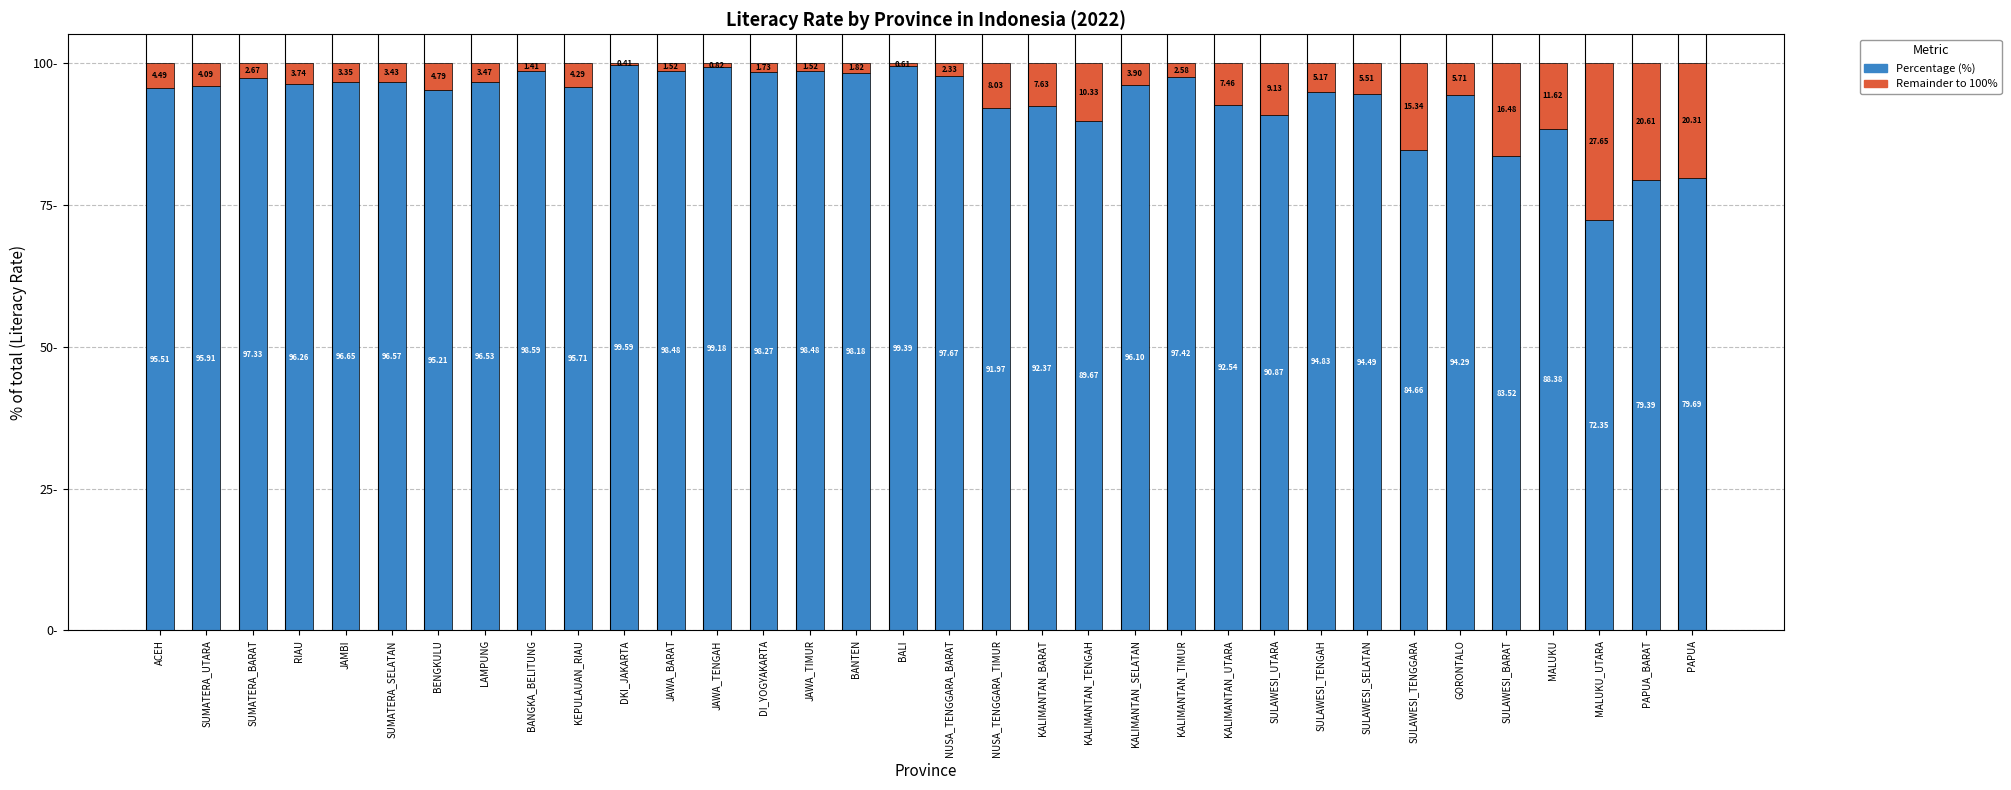

What is the total value across all series at KALIMANTAN_TENGAH?

100.0